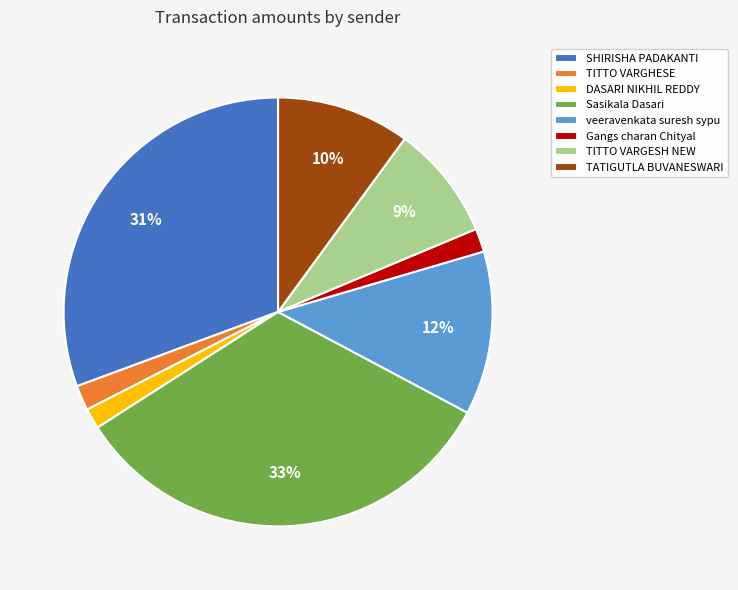

Combined, do TITTO VARGHESE and TITTO VARGESH NEW account for over 50%?

No